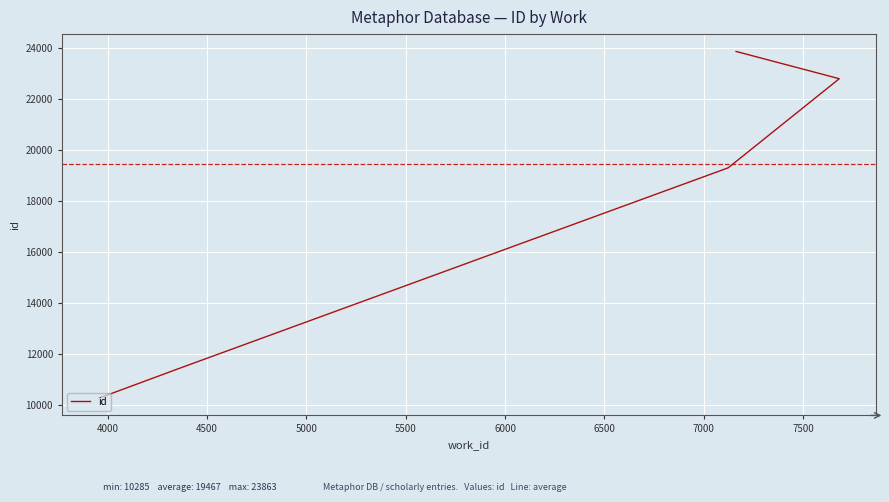

What is the maximum value shown in the chart?

23863